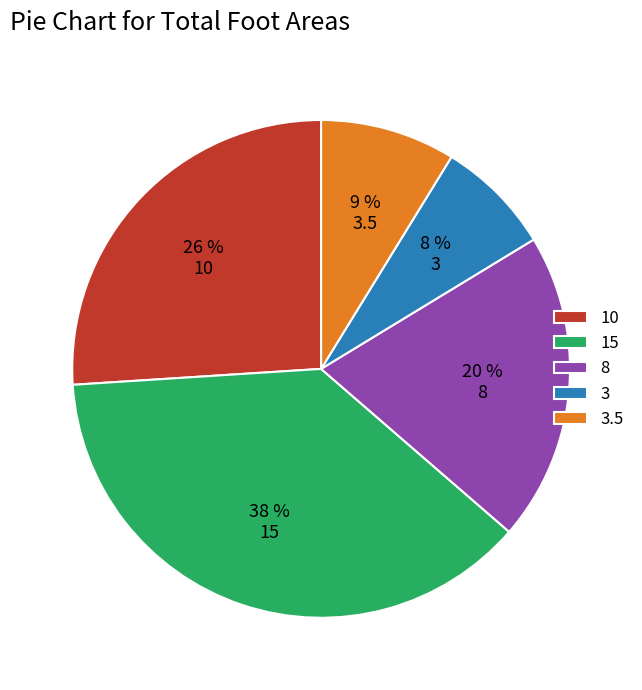

What percentage is the 3 slice, to the nearest percent?

8%